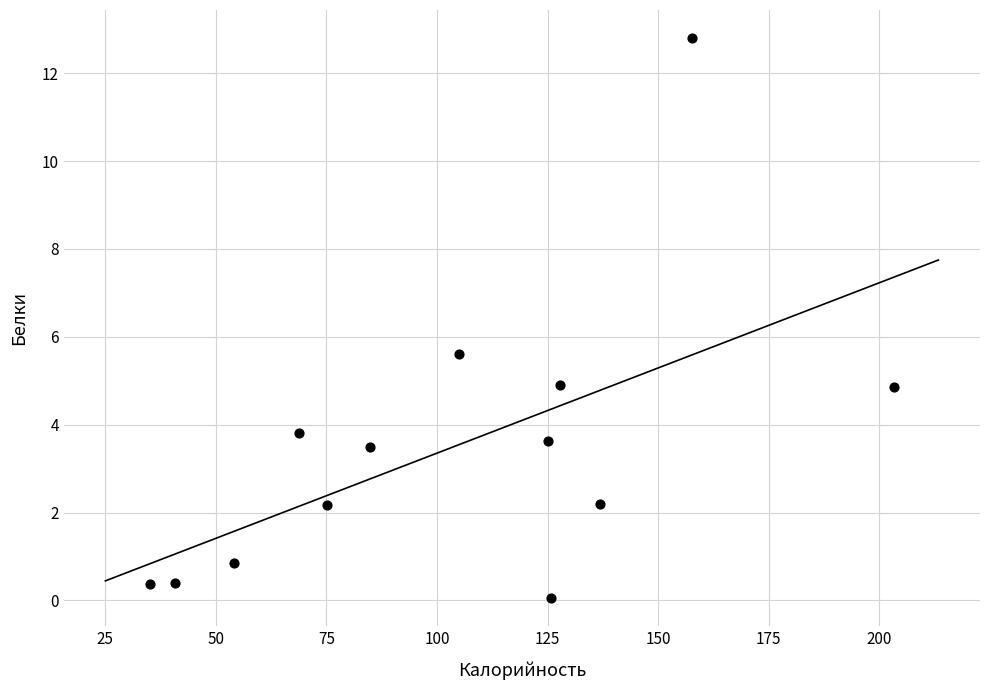

What Y value in the scatter plot is closest to 6?

5.6